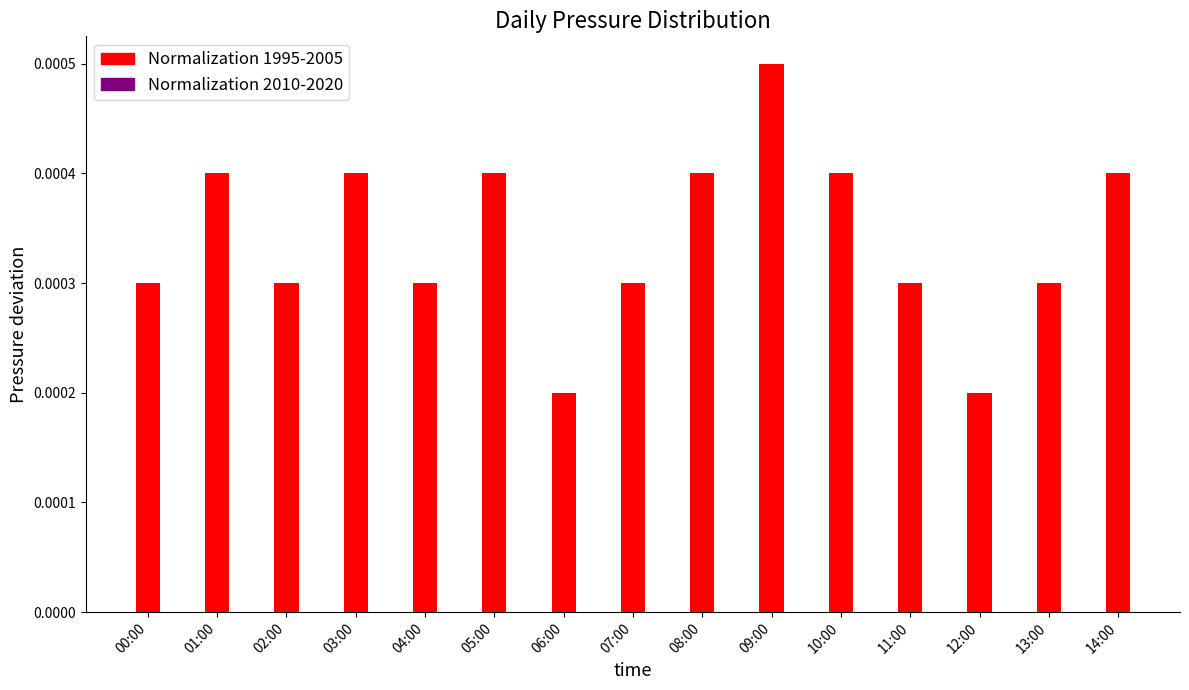

Between 05:00 and 11:00, which is larger?

05:00